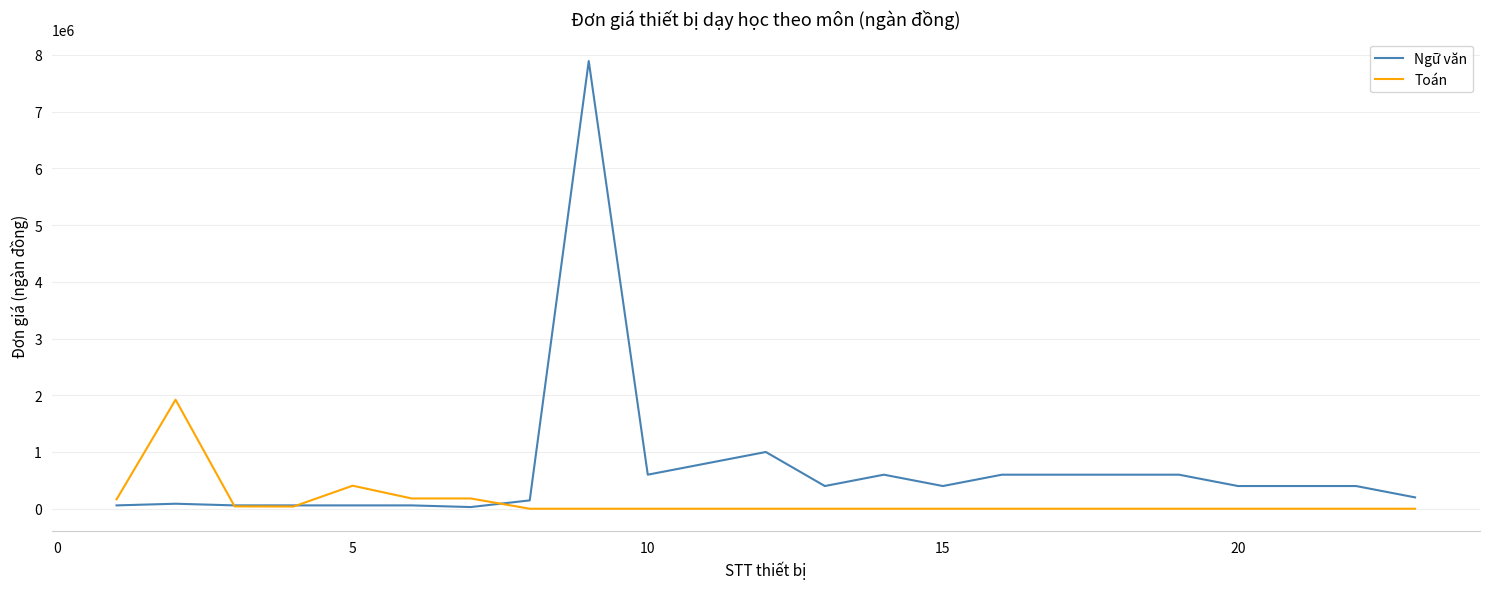

List the series in order of their overall mean, highest first.

Ngữ văn, Toán